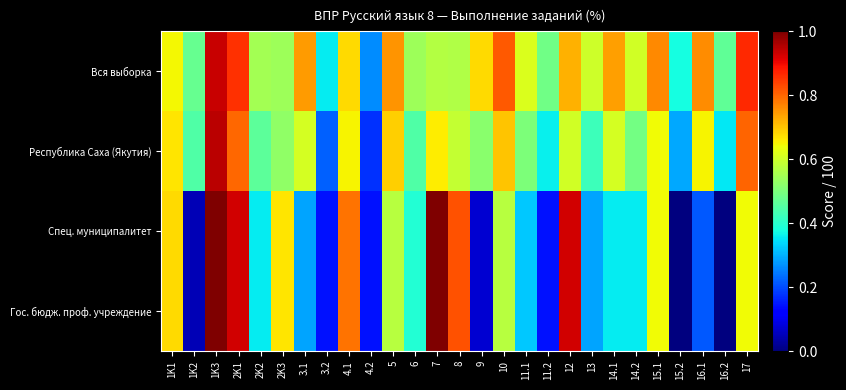

Which label corresponds to the largest value in the chart?

1K3